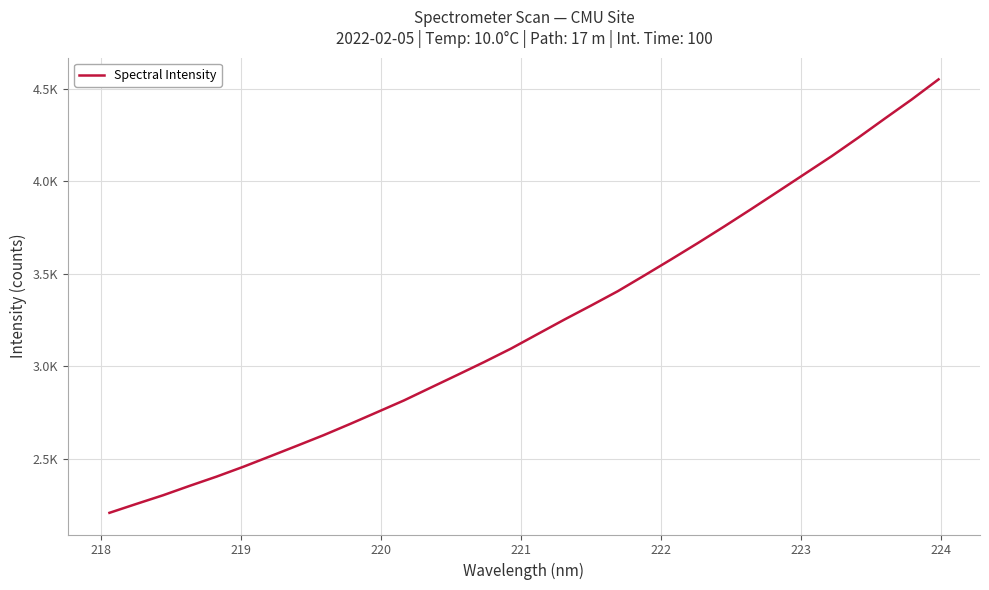

Does the chart display data point markers on the line(s)?

No